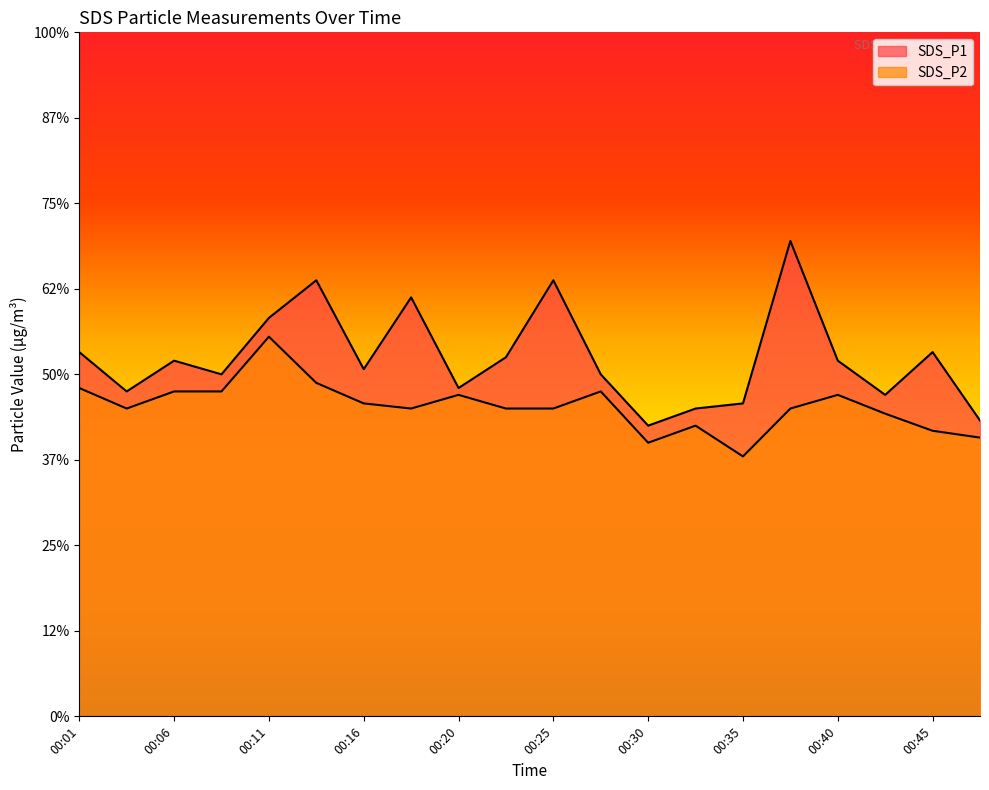

What is the spread (max minus min) of values at 00:13?

0.6